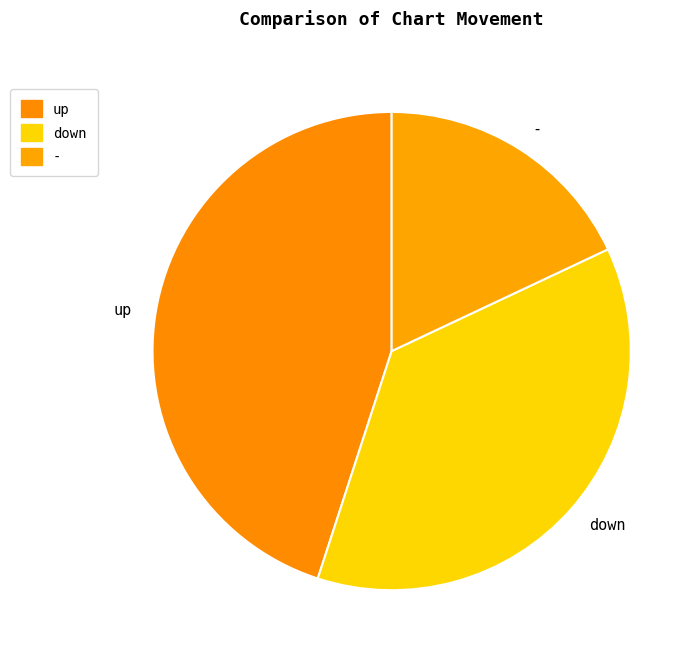

Count the number of slices in the pie.

3